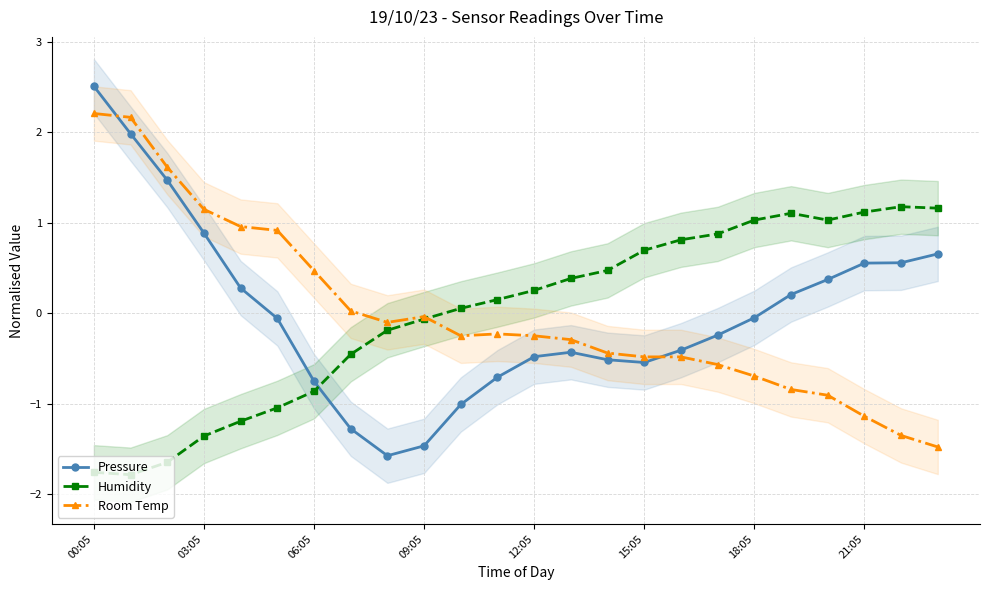

Is the value of Room Temp at 09:05 greater than the value of Humidity at 15:05?

No